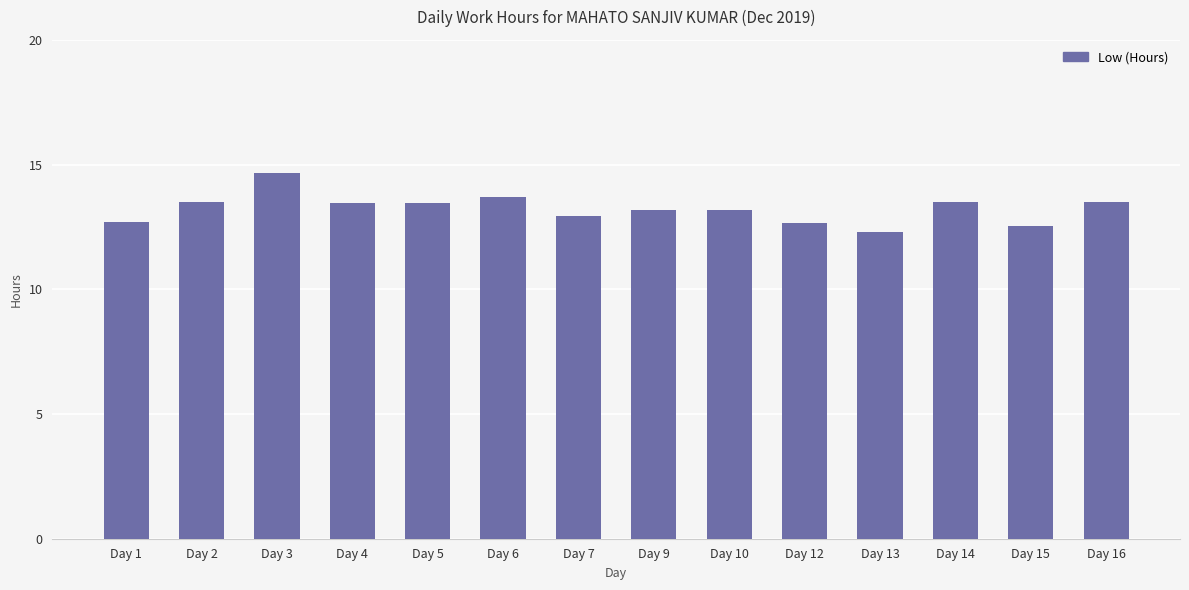

The value at Day 1 is 4.2. True or false?

False